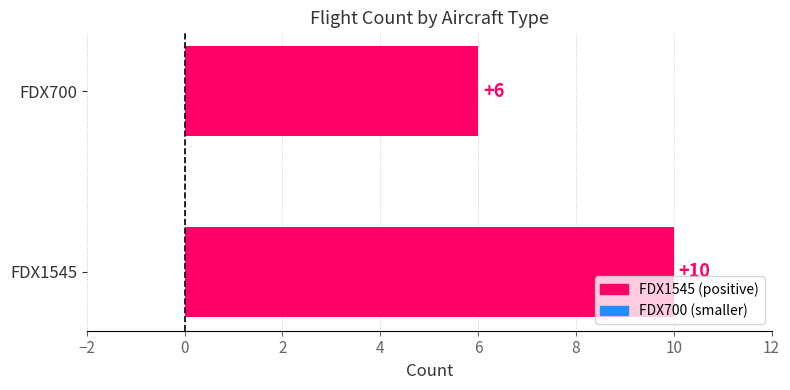

What is the sum of all values?

16